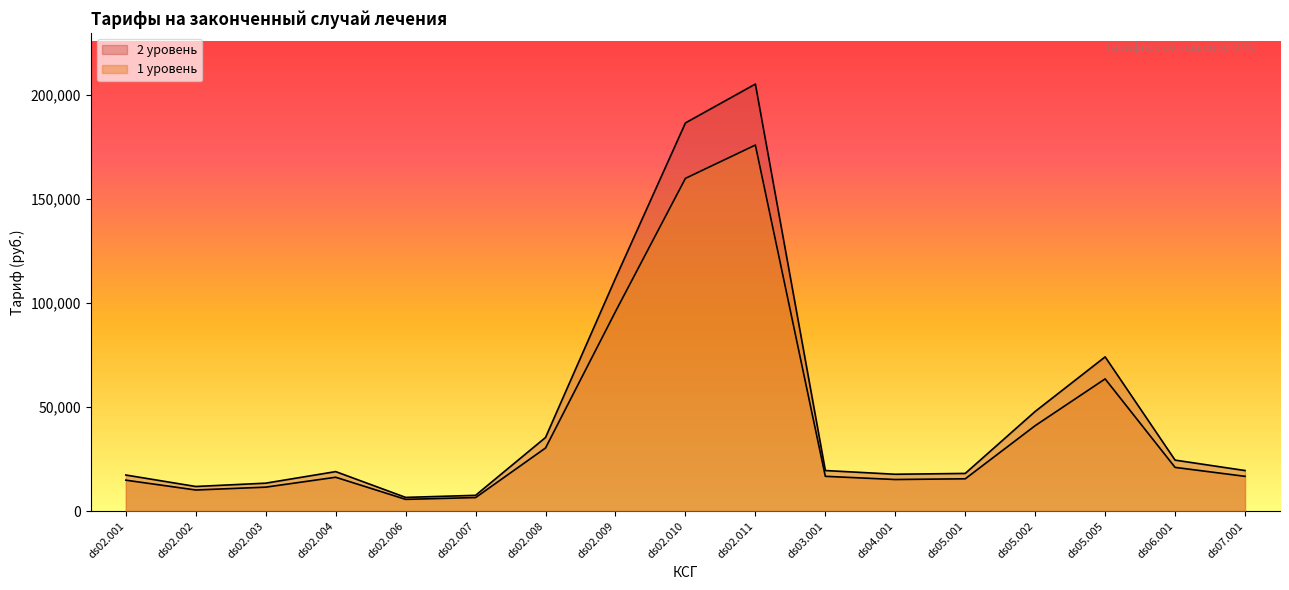

The 2 уровень series shows 35354.7 at ds02.008. True or false?

True